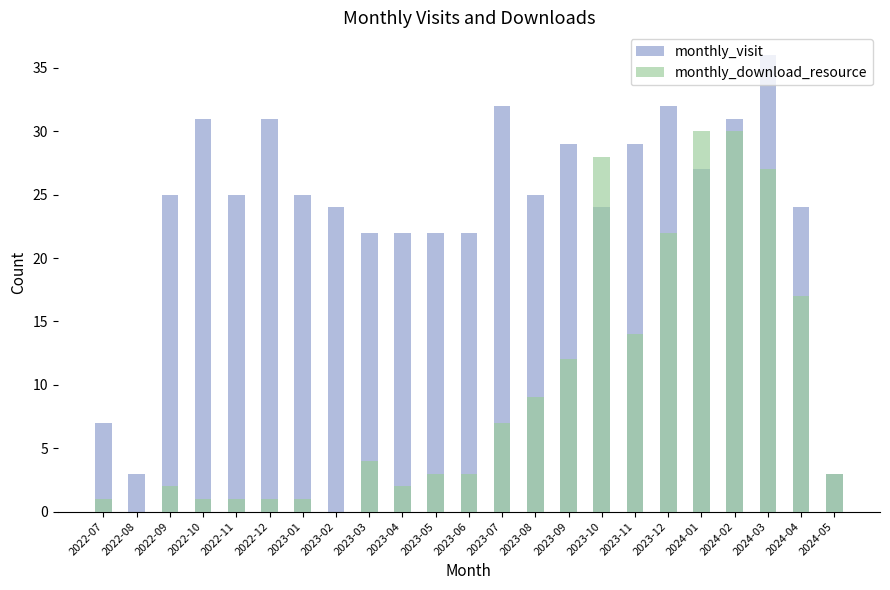

Reading left to right, extract all data points from this chart.

monthly_visit: 2022-07=7	2022-08=3	2022-09=25	2022-10=31	2022-11=25	2022-12=31	2023-01=25	2023-02=24	2023-03=22	2023-04=22	2023-05=22	2023-06=22	2023-07=32	2023-08=25	2023-09=29	2023-10=24	2023-11=29	2023-12=32	2024-01=27	2024-02=31	2024-03=36	2024-04=24	2024-05=3
monthly_download_resource: 2022-07=1	2022-08=0	2022-09=2	2022-10=1	2022-11=1	2022-12=1	2023-01=1	2023-02=0	2023-03=4	2023-04=2	2023-05=3	2023-06=3	2023-07=7	2023-08=9	2023-09=12	2023-10=28	2023-11=14	2023-12=22	2024-01=30	2024-02=30	2024-03=27	2024-04=17	2024-05=3